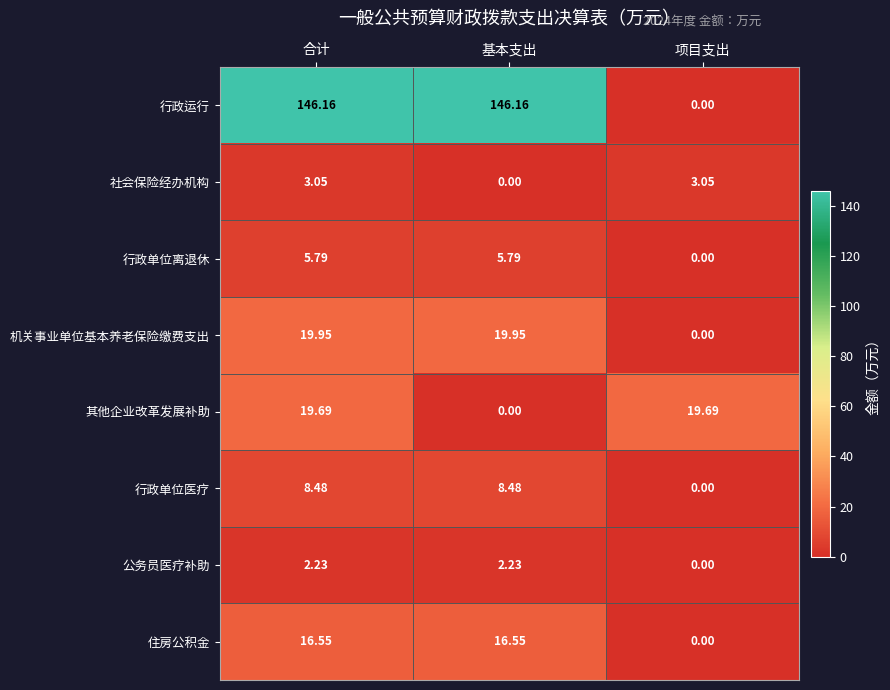

Rank the series by their maximum value, from lowest to highest.

公务员医疗补助, 社会保险经办机构, 行政单位离退休, 行政单位医疗, 住房公积金, 其他企业改革发展补助, 机关事业单位基本养老保险缴费支出, 行政运行